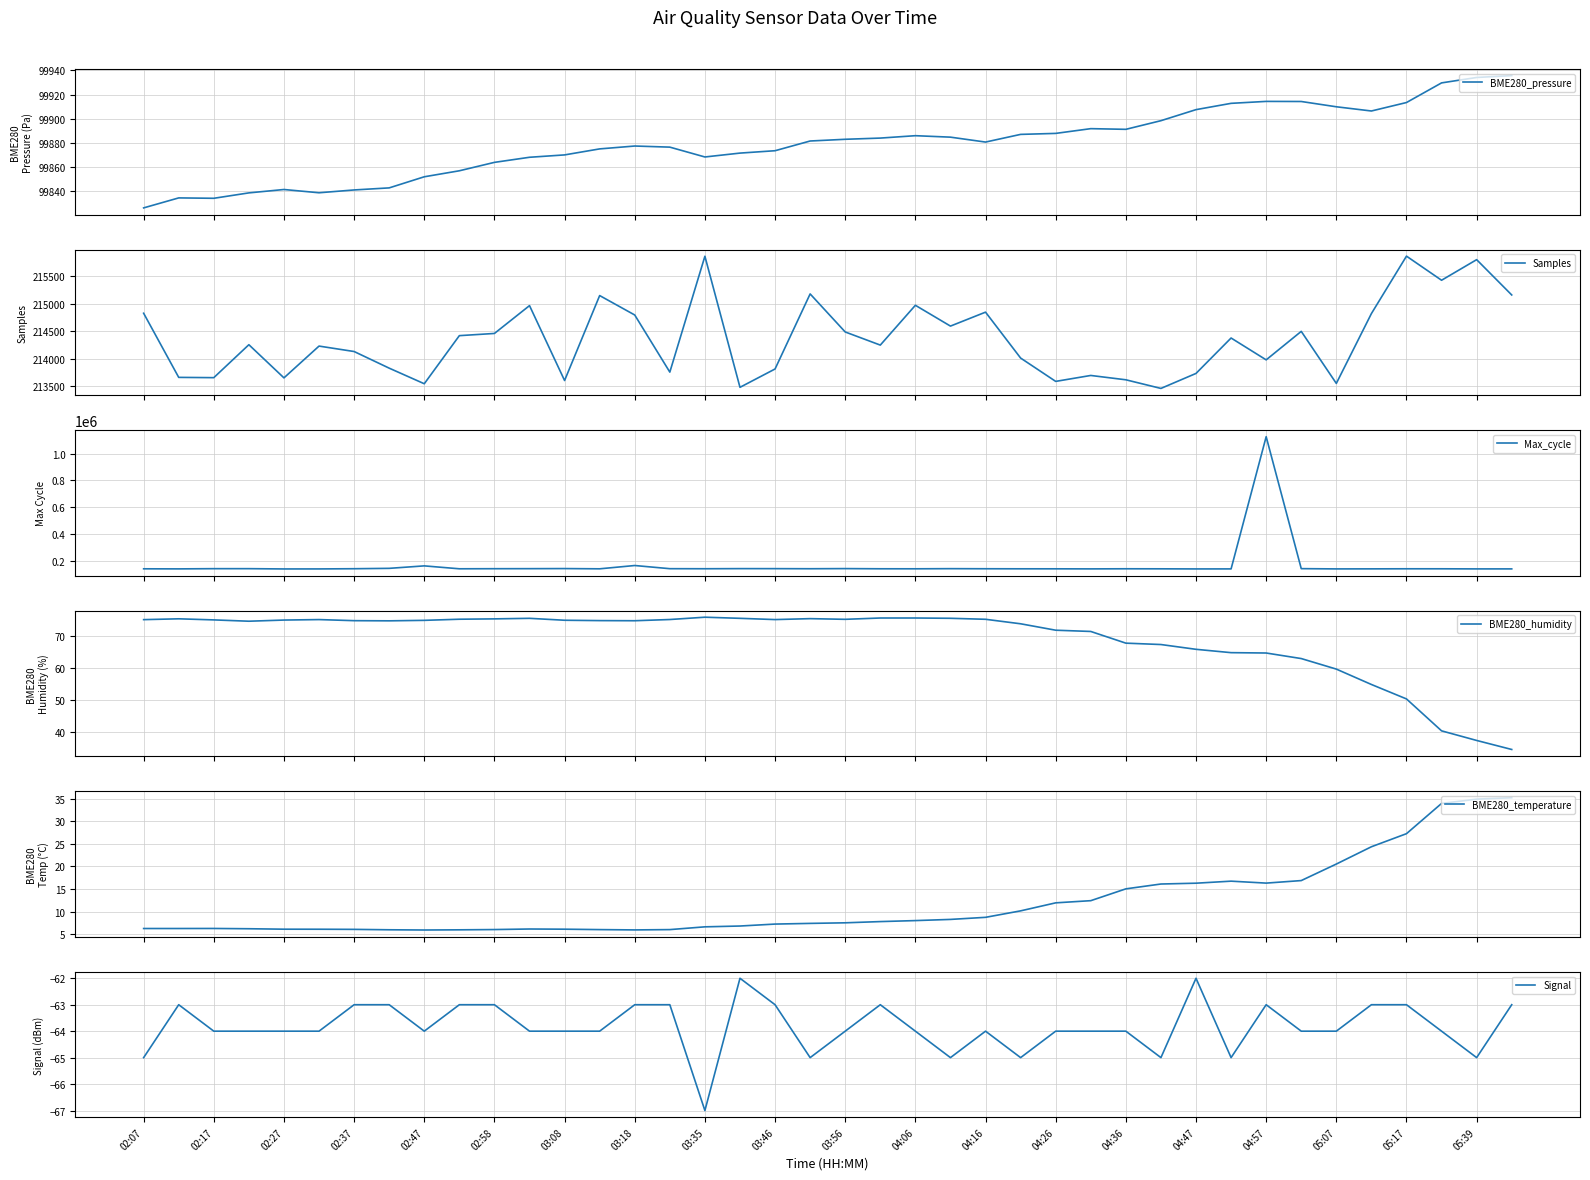

True or false: BME280_pressure and Signal intersect in this chart.

False